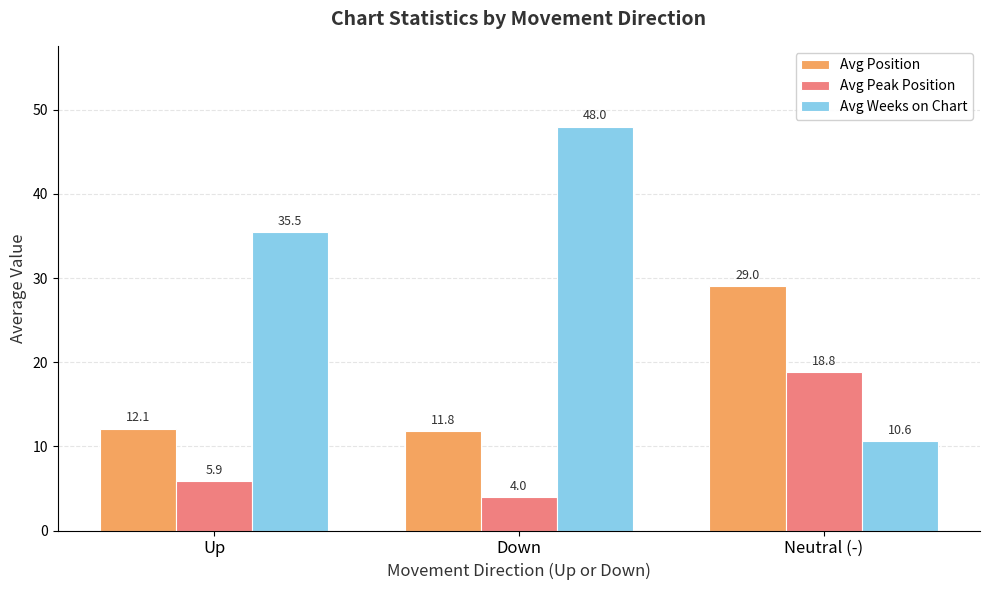

Which series has the largest total across all categories?

Avg Weeks on Chart